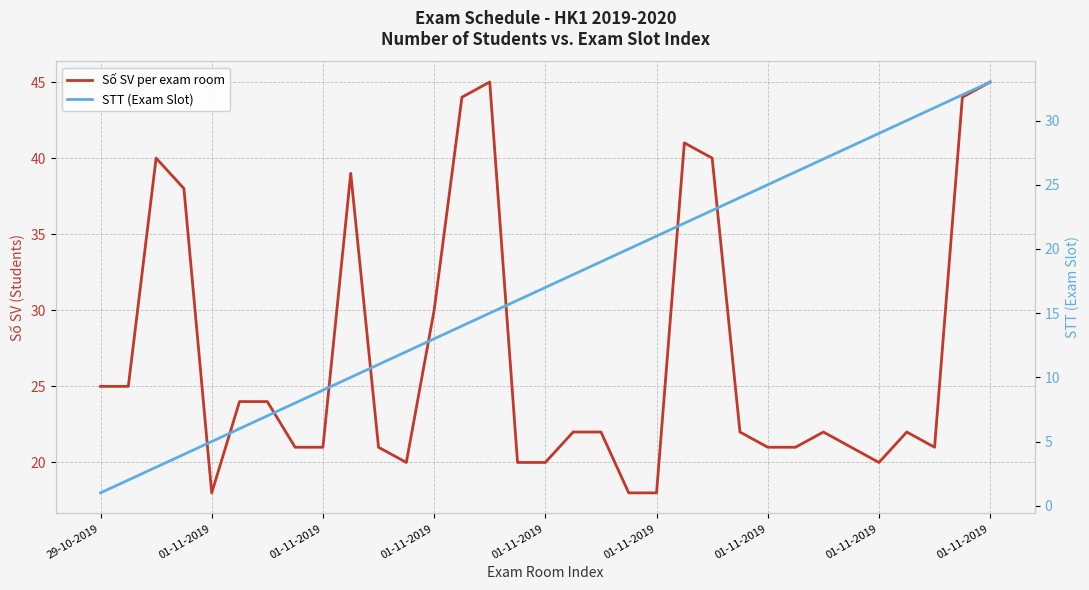

Rank the series at 18 from highest to lowest value.

Số SV per exam room, STT (Exam Slot)